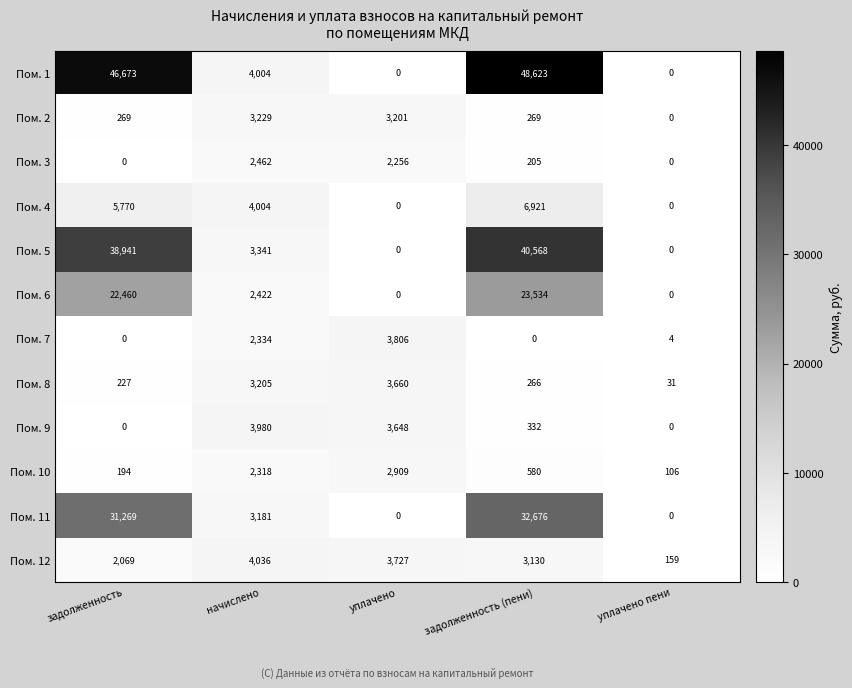

List the series in order of their peak value, highest first.

Пом. 1, Пом. 5, Пом. 11, Пом. 6, Пом. 4, Пом. 12, Пом. 9, Пом. 7, Пом. 8, Пом. 2, Пом. 10, Пом. 3